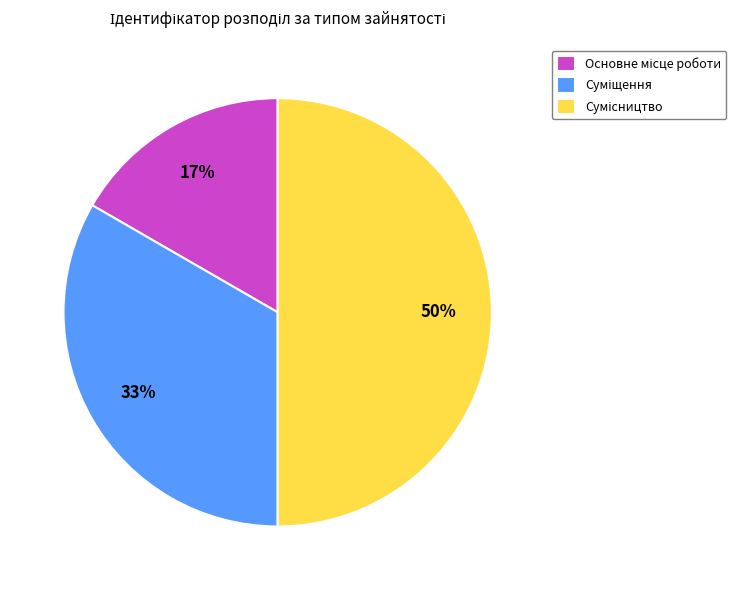

To the nearest percent, what is the difference between the largest and smallest slice percentages?

33%